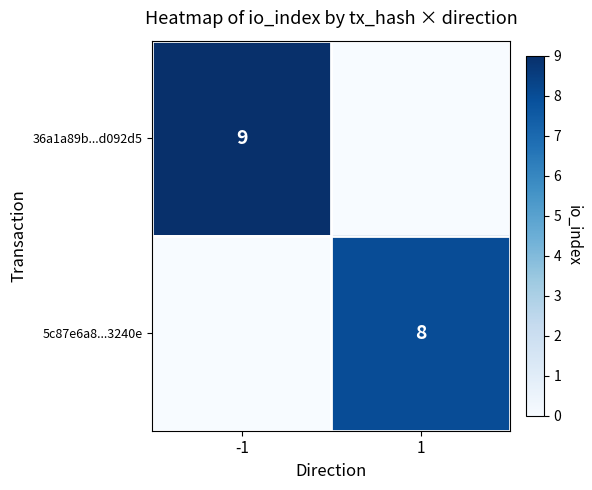

The 36a1a89b...d092d5 series shows 9 at -1. True or false?

True